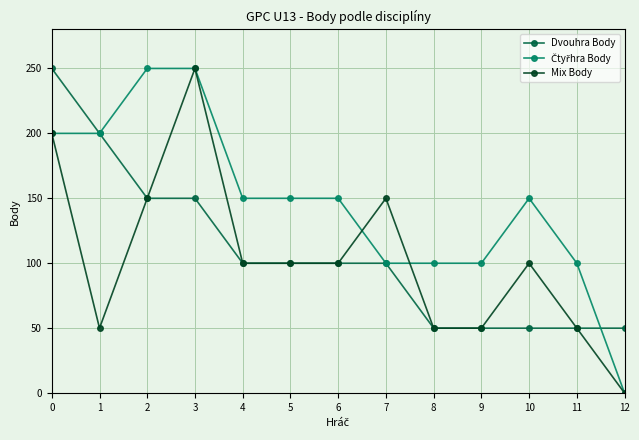

What is the maximum value for Dvouhra Body?

250